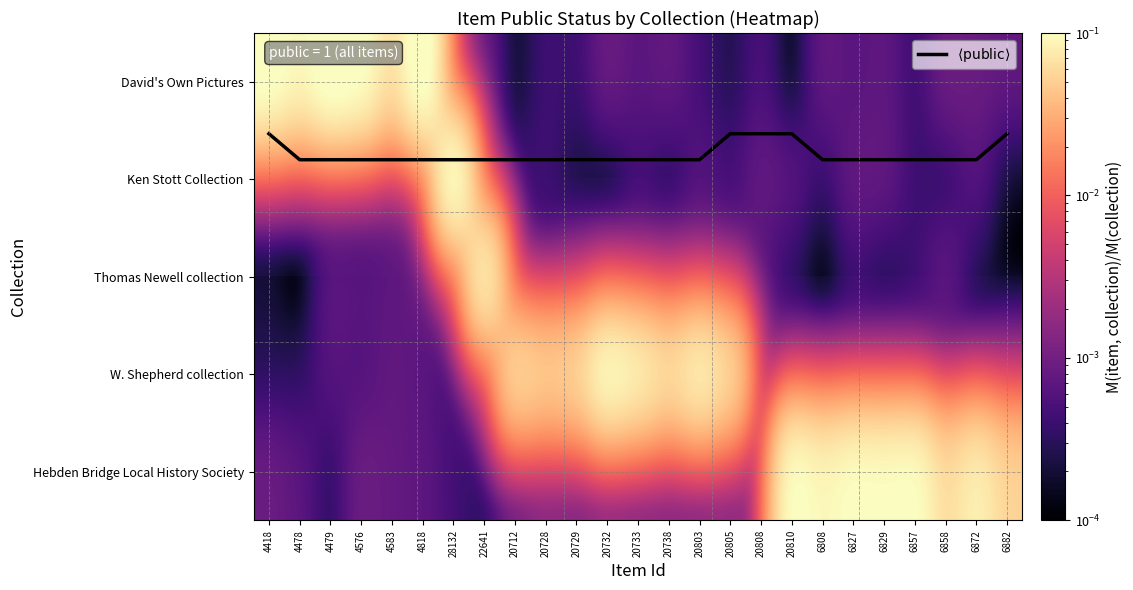

The value of David's Own Pictures at 20805 is 0.0. True or false?

True